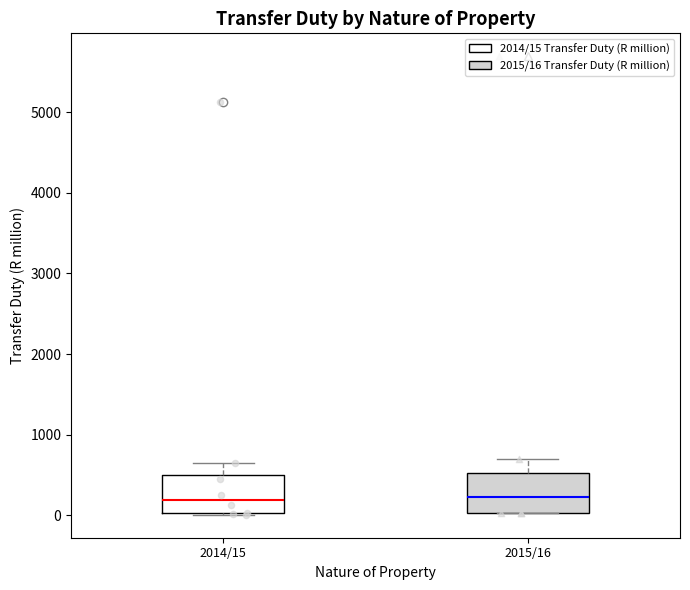

Reading left to right, read every box against the y-axis: the position of its median line, the range the box covers, and the ends of its whiskers. The values are not printed on the chart, so give them approximately, as read against the axis.

2014/15: median 200, box 0 to 500, whiskers 0 to 600
2015/16: median 200, box 0 to 500, whiskers 0 to 700